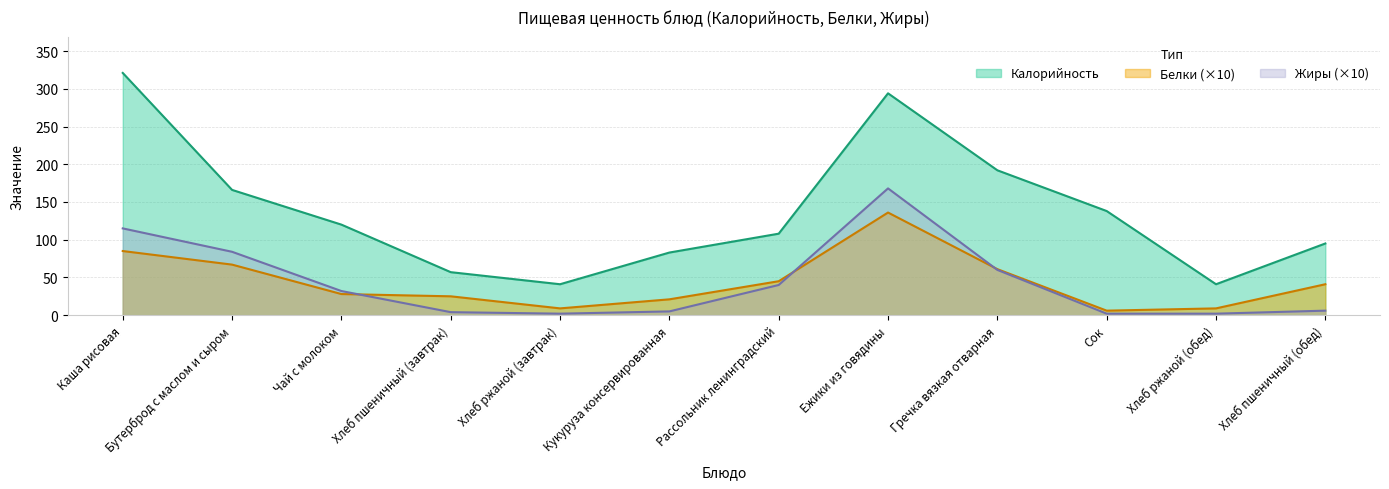

What is the maximum value shown in the chart?

321